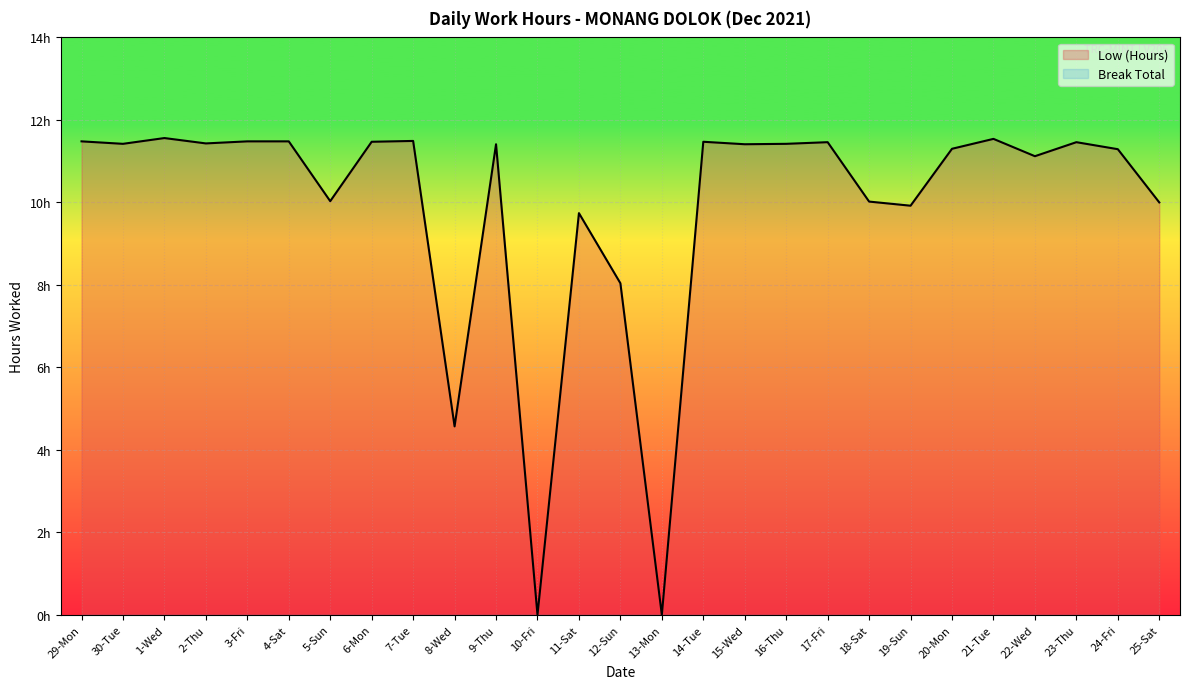

What is the difference between the second highest and minimum values?

11.5